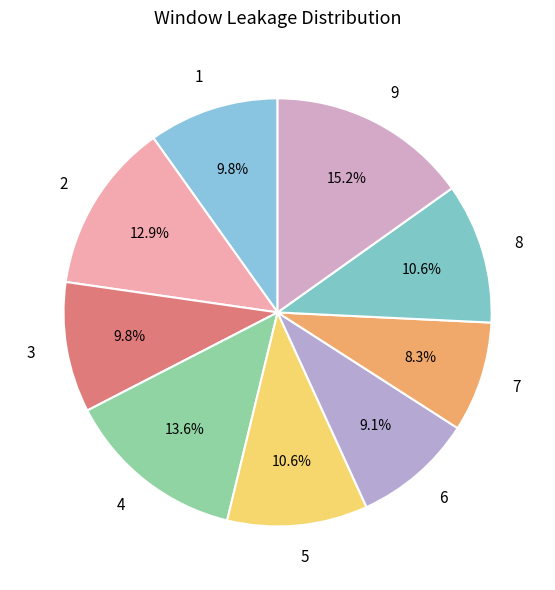

Rank the categories by value from lowest to highest.

7, 6, 1, 3, 5, 8, 2, 4, 9